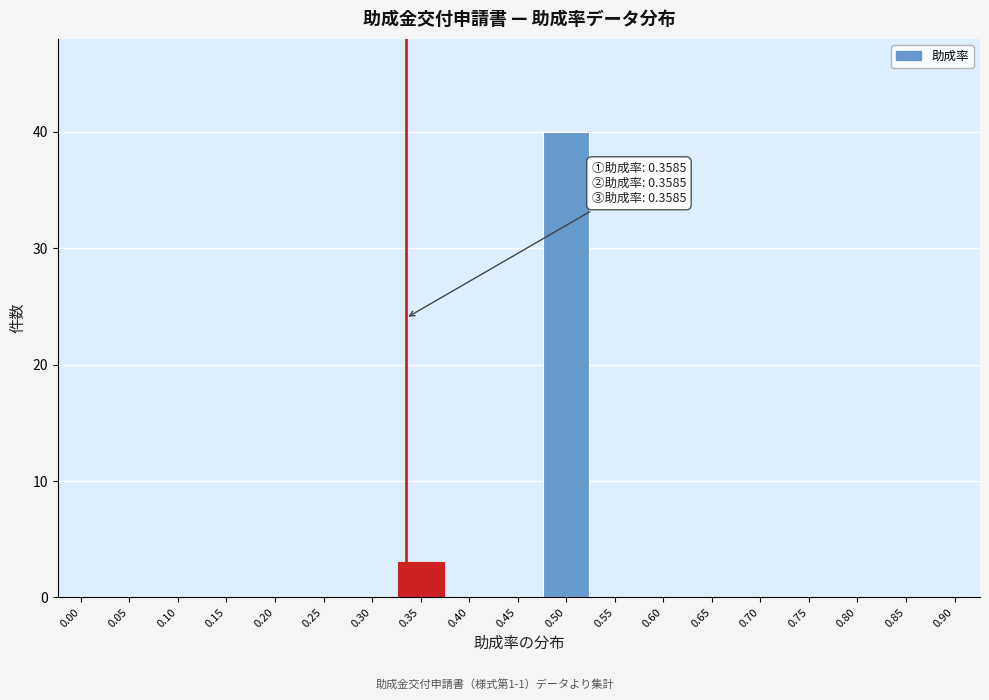

Reading left to right, list all the values displayed in this chart.

0.00=0	0.05=0	0.10=0	0.15=0	0.20=0	0.25=0	0.30=0	0.35=3	0.40=0	0.45=0	0.50=40	0.55=0	0.60=0	0.65=0	0.70=0	0.75=0	0.80=0	0.85=0	0.90=0